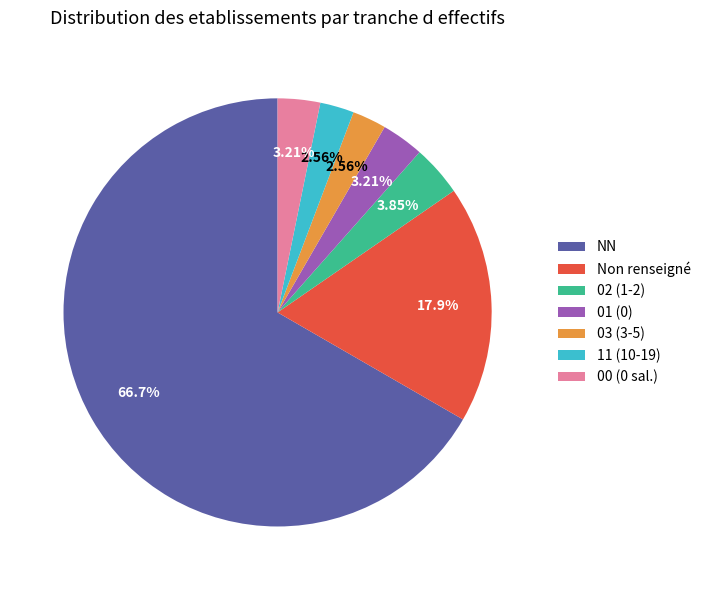

Which has a higher value, NN or Non renseigné?

NN